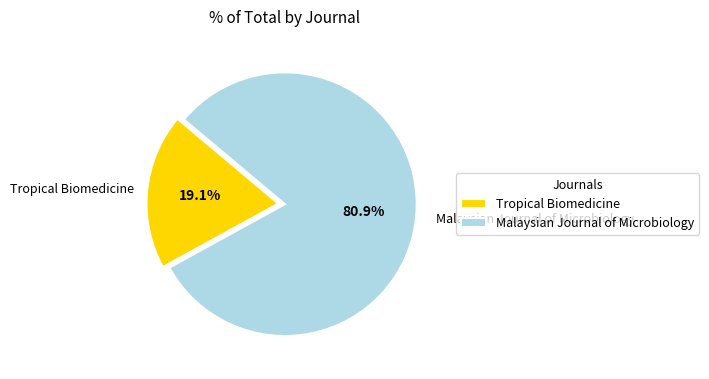

To the nearest percent, what is the average slice percentage?

50%